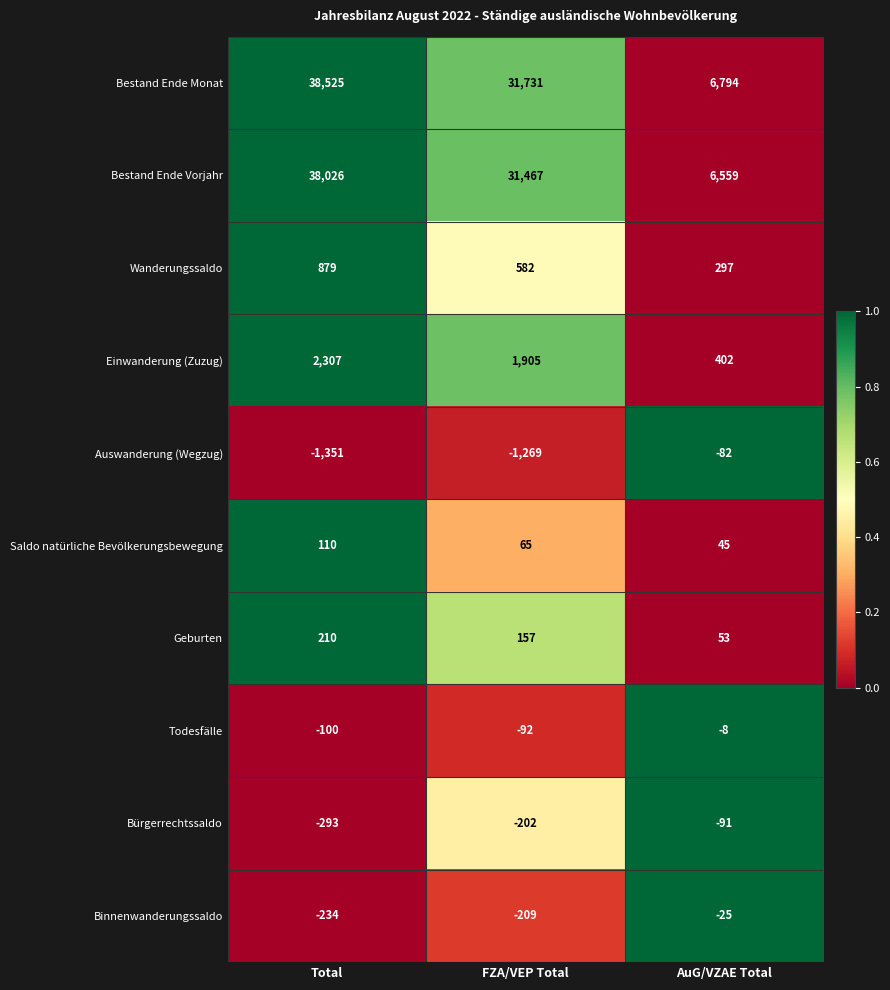

Which label corresponds to the smallest value in the chart?

Total